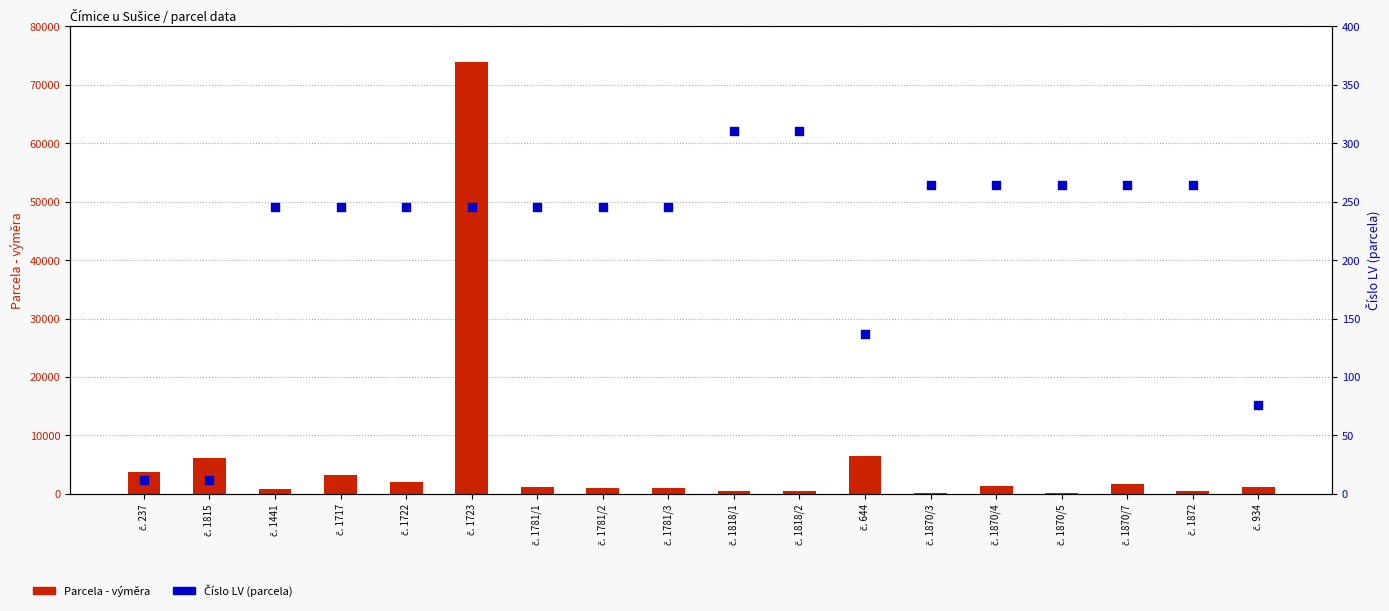

At which category is the sum across all series the highest?

č. 1723